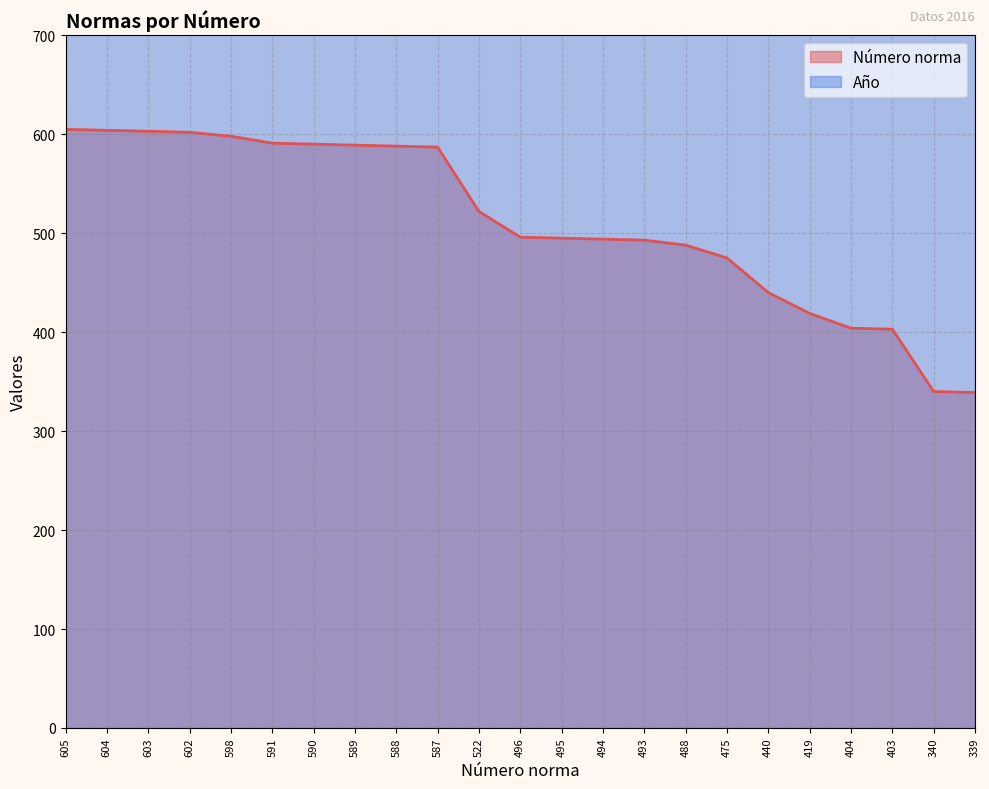

What is the sum of the values at 591 and 605?

1196